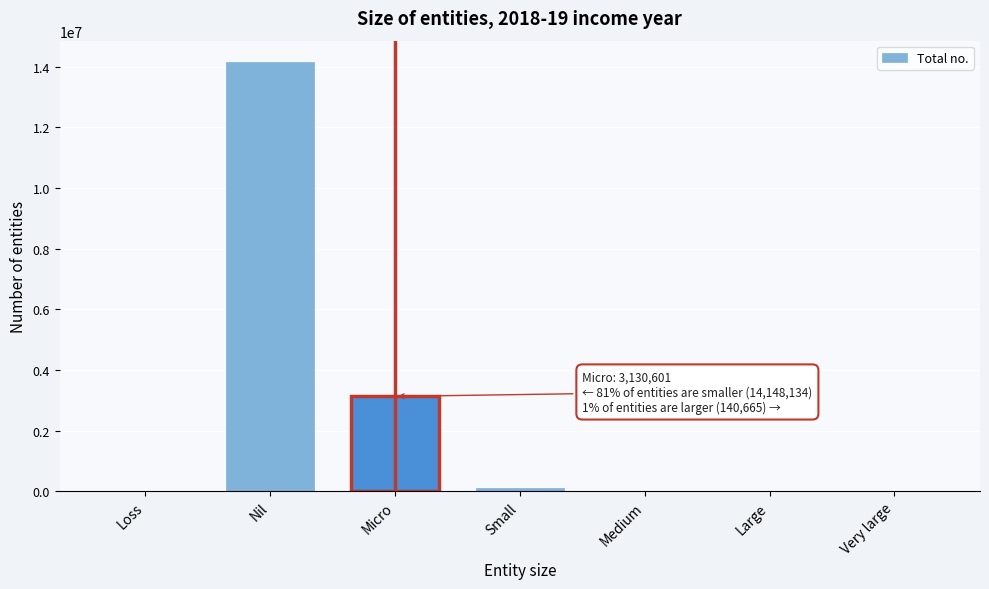

What is the sum of all values?

17419400